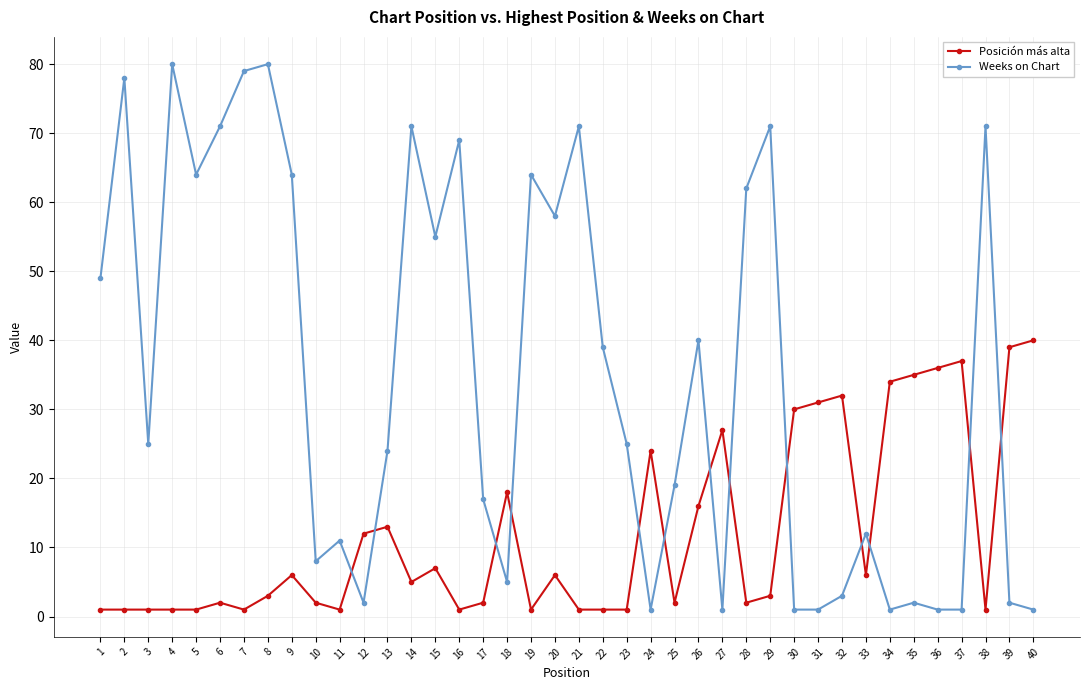

What is the sum of the Weeks on Chart values at 10 and 28?

70